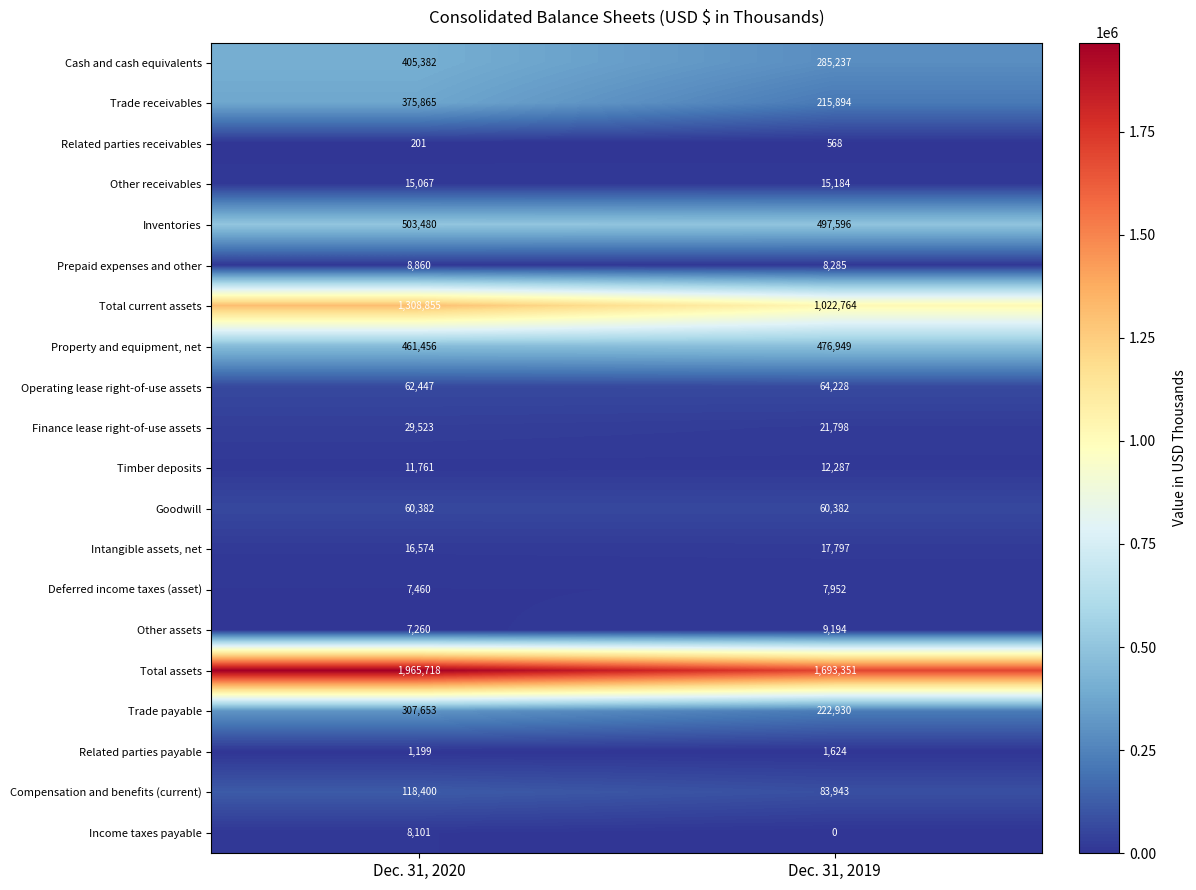

What is the spread (max minus min) of values at Dec. 31, 2019?

1693351